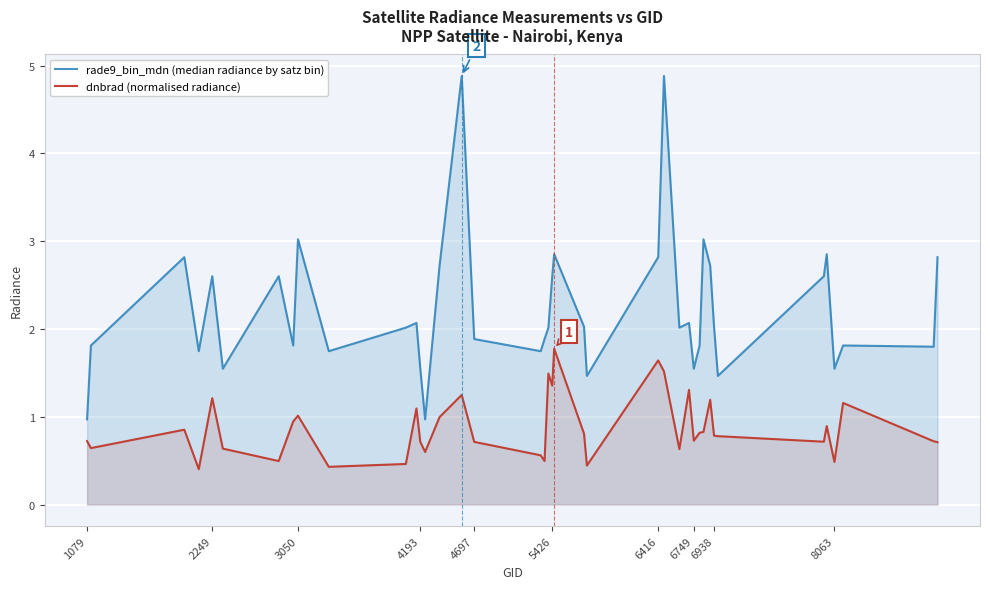

Which series has the largest range (max minus min)?

rade9_bin_mdn (median radiance by satz bin)